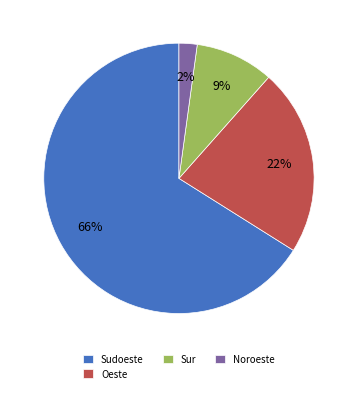

Which slice is the largest?

Sudoeste